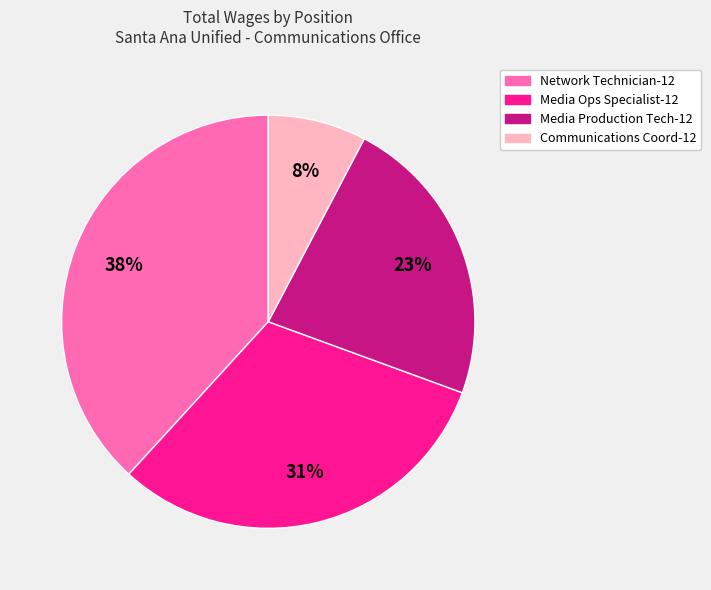

How many slices are in this pie chart?

4